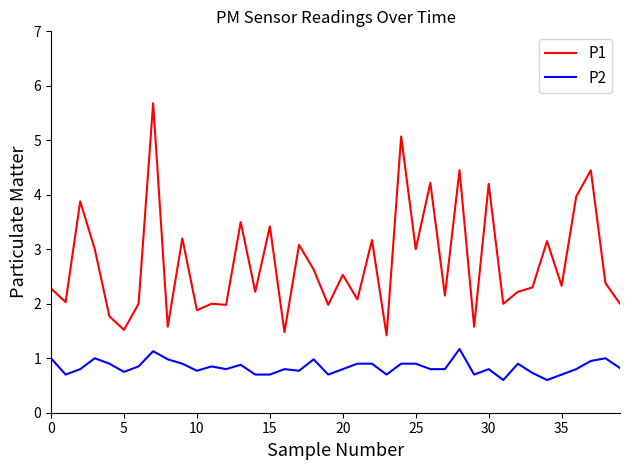

Does the chart display data point markers on the line(s)?

No